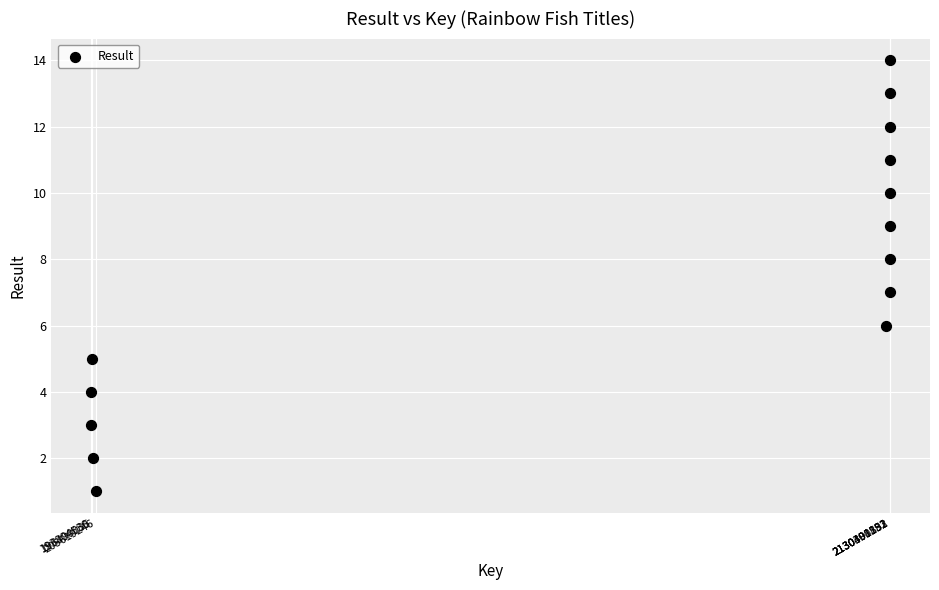

What is the range of Y values (max minus min)?

13